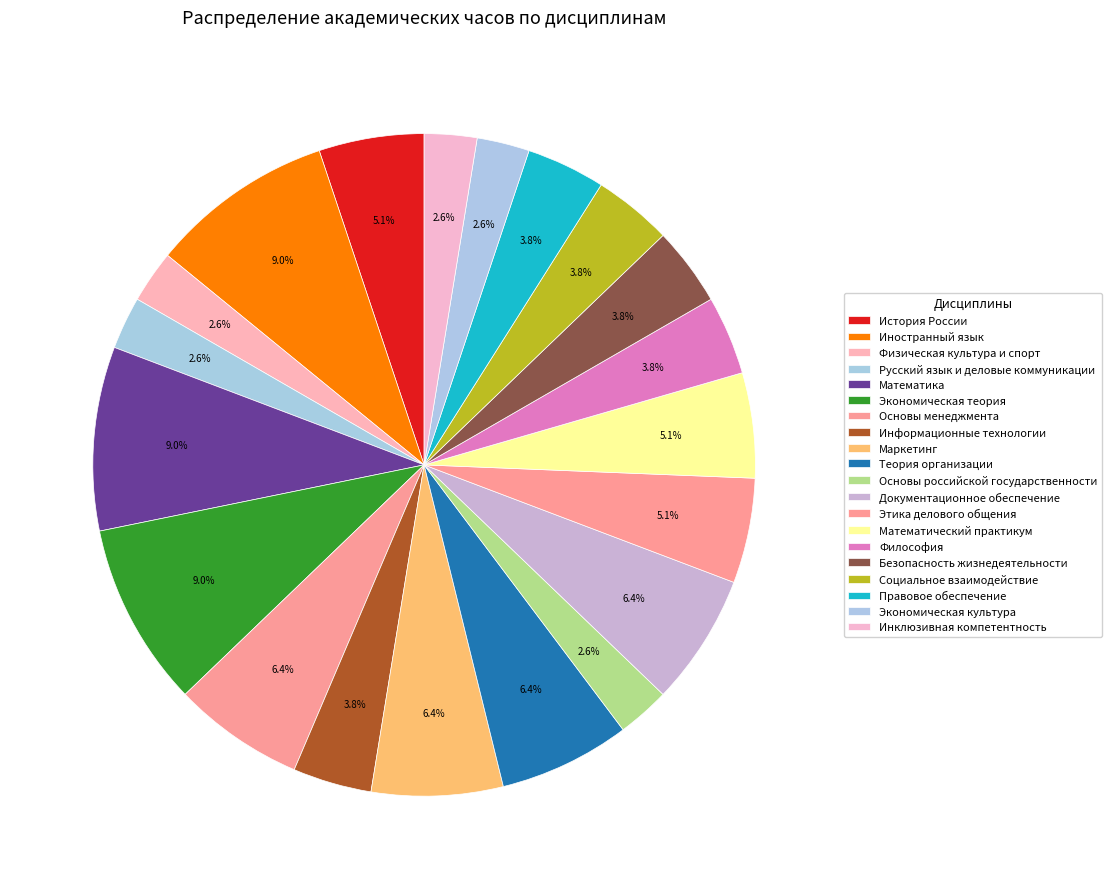

True or false: Экономическая культура accounts for 8% of the total.

False